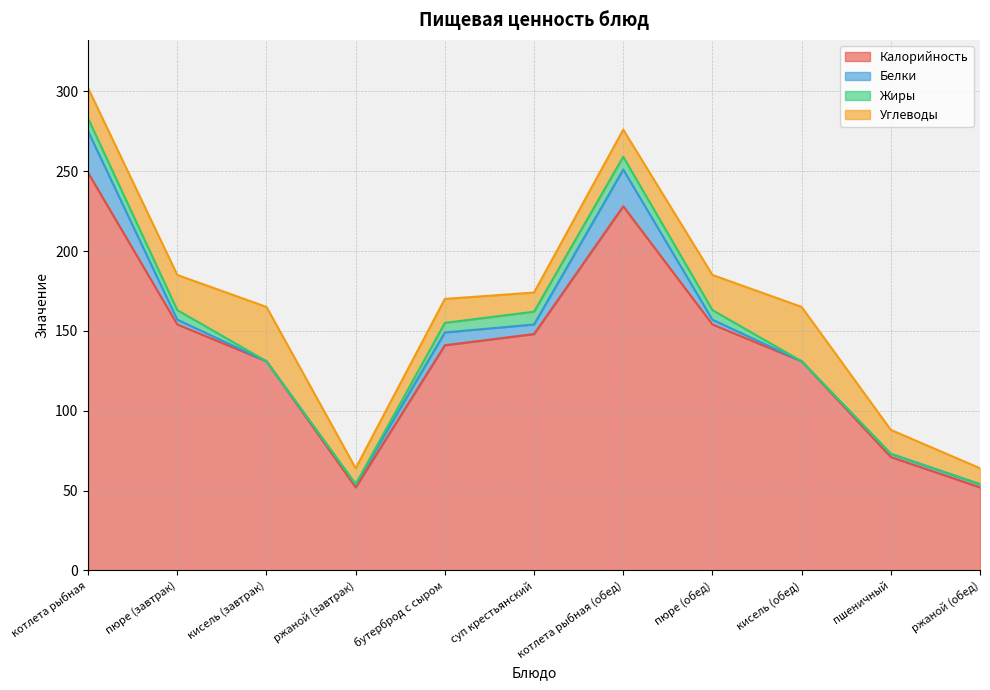

What are all the series names shown in the legend?

Калорийность, Белки, Жиры, Углеводы